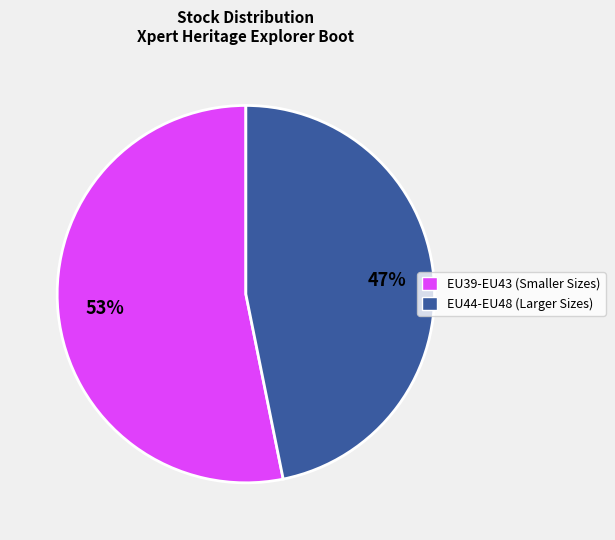

Does any single category account for the majority?

Yes